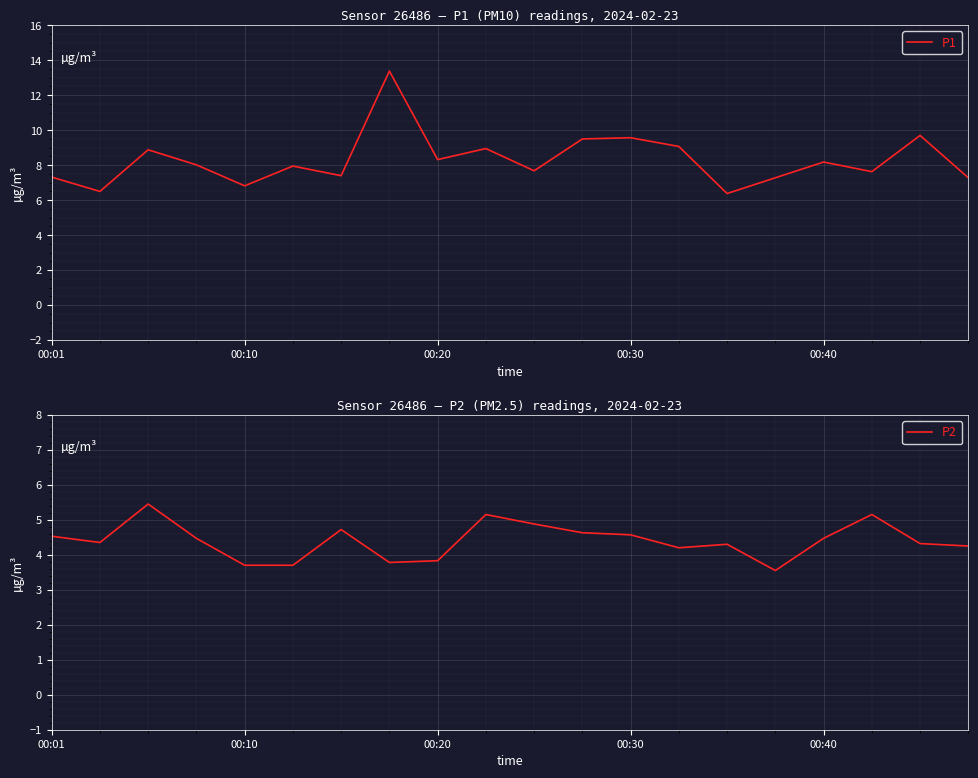

How many lines are shown in the chart?

2